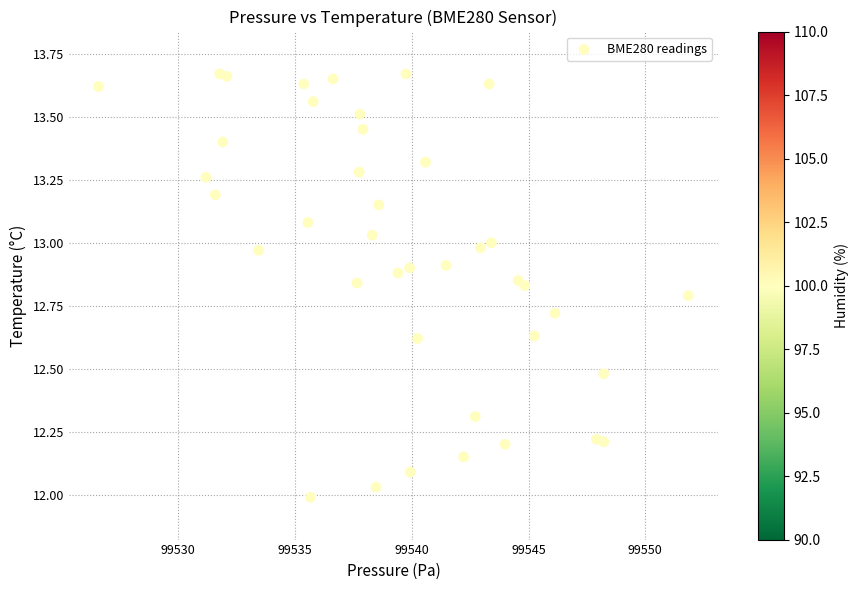

Count the number of points in this scatter plot.

40